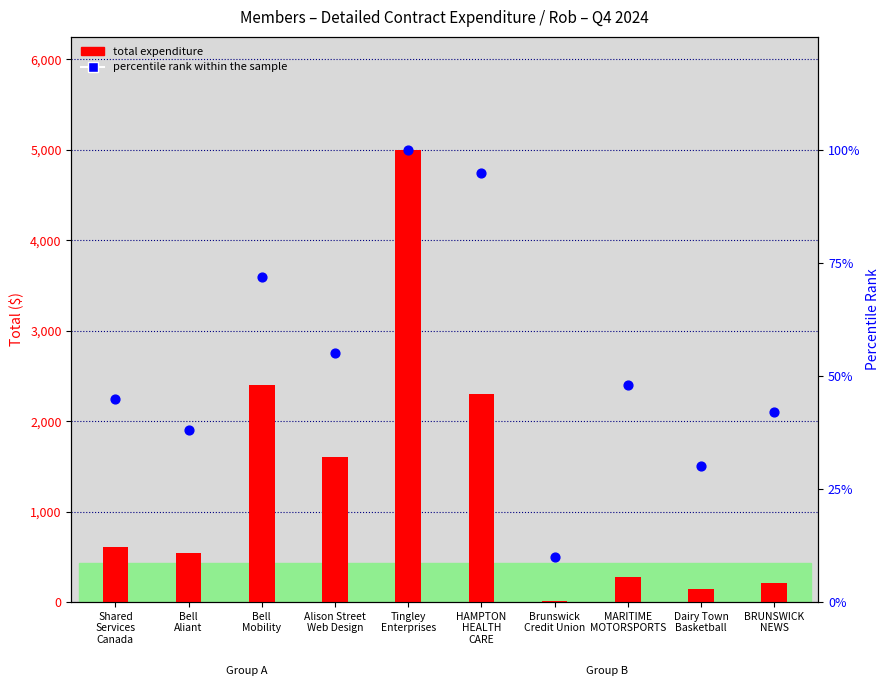

Is the value of total expenditure at Bell
Mobility greater than the value of percentile rank within the sample at Bell
Aliant?

Yes